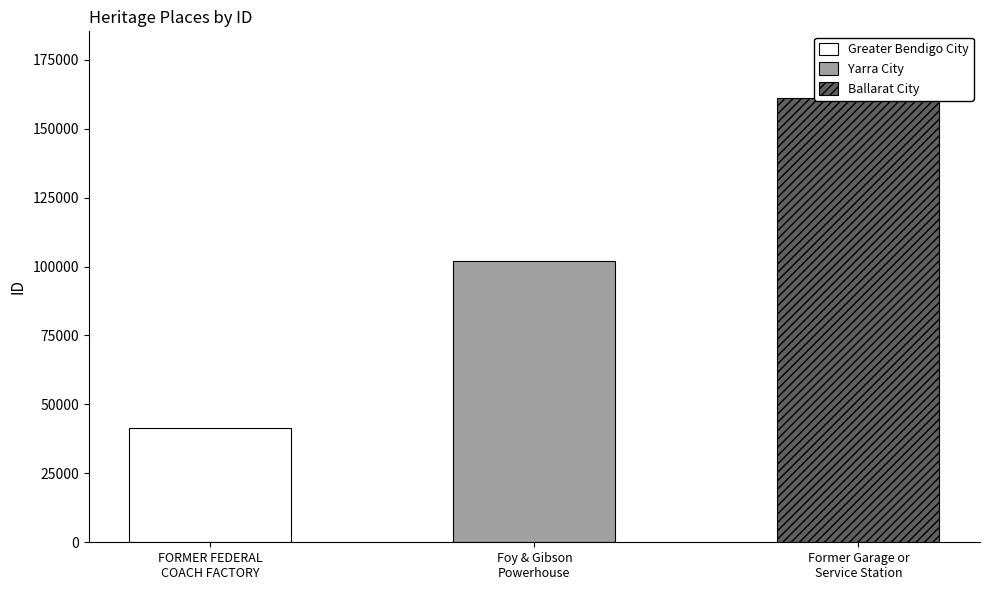

Which category has the lowest value across all series?

FORMER FEDERAL COACH FACTORY